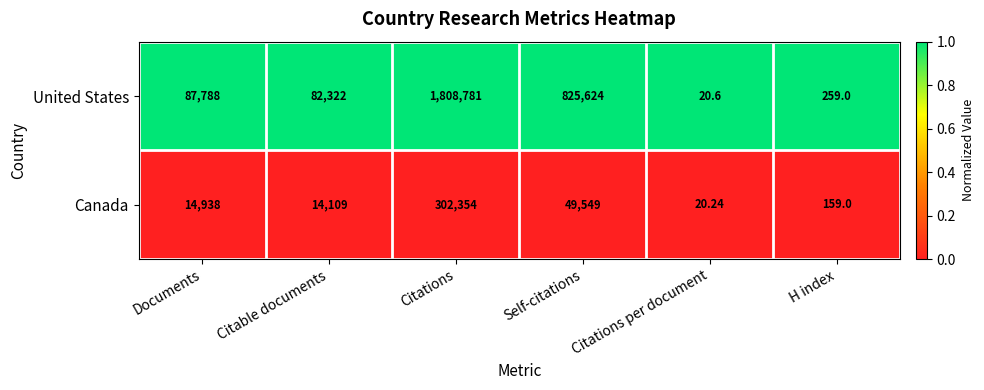

Which category has the highest value across all series?

Citations